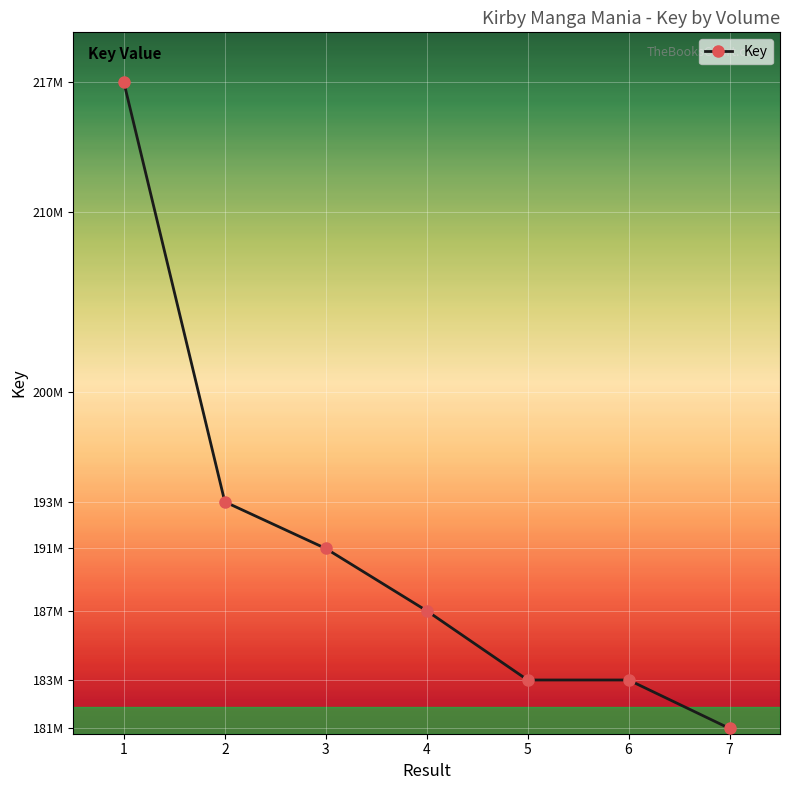

Reading left to right, extract all data points from this chart.

1=217216319	2=193893963	3=191299136	4=187836286	5=183987476	6=183987434	7=181295000